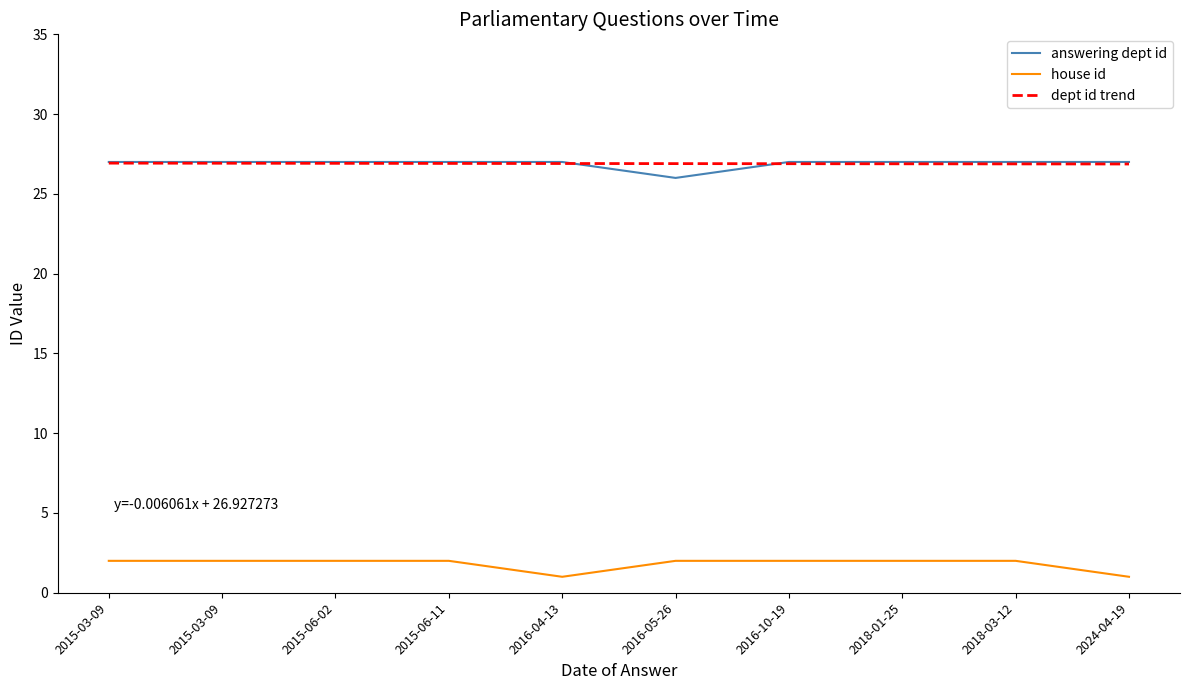

At 2016-10-19, list the series in order from largest to smallest.

answering dept id, dept id trend, house id